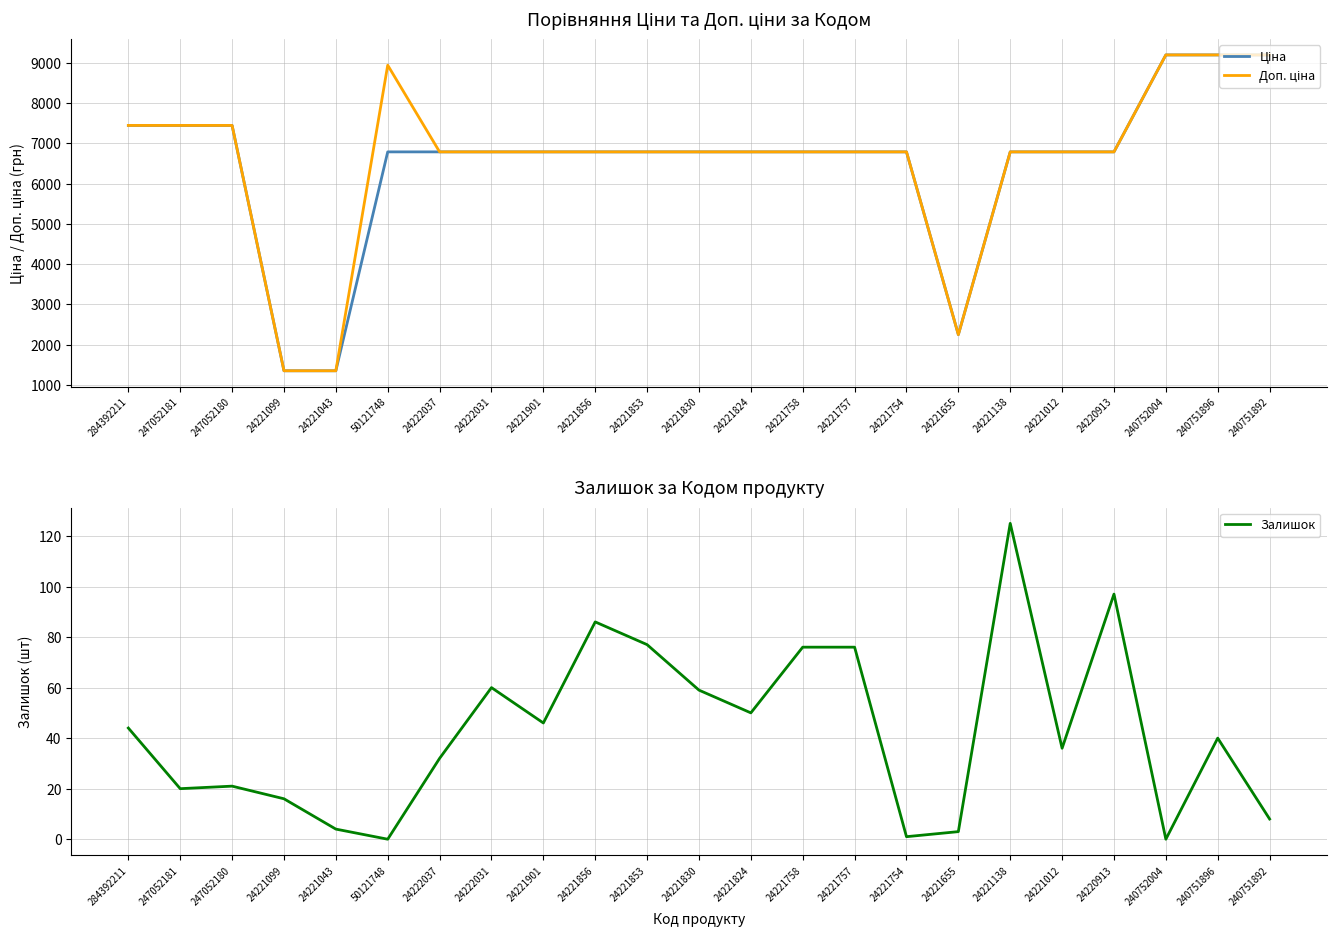

True or false: Ціна has more than 0 interior local peaks.

False